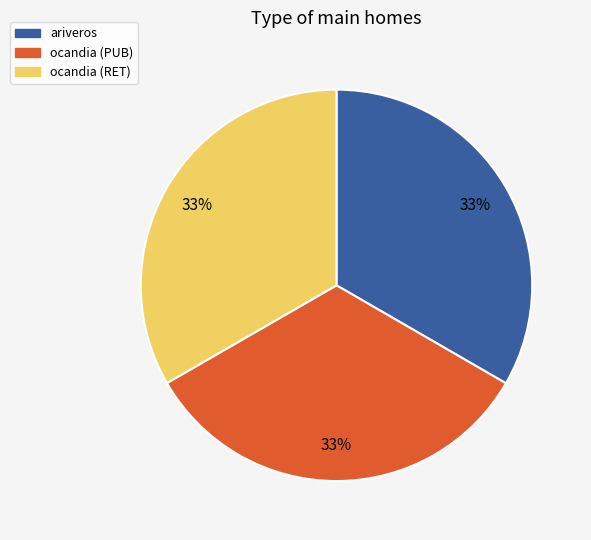

Do ocandia (RET) and ocandia (PUB) together represent more than half of the pie?

Yes